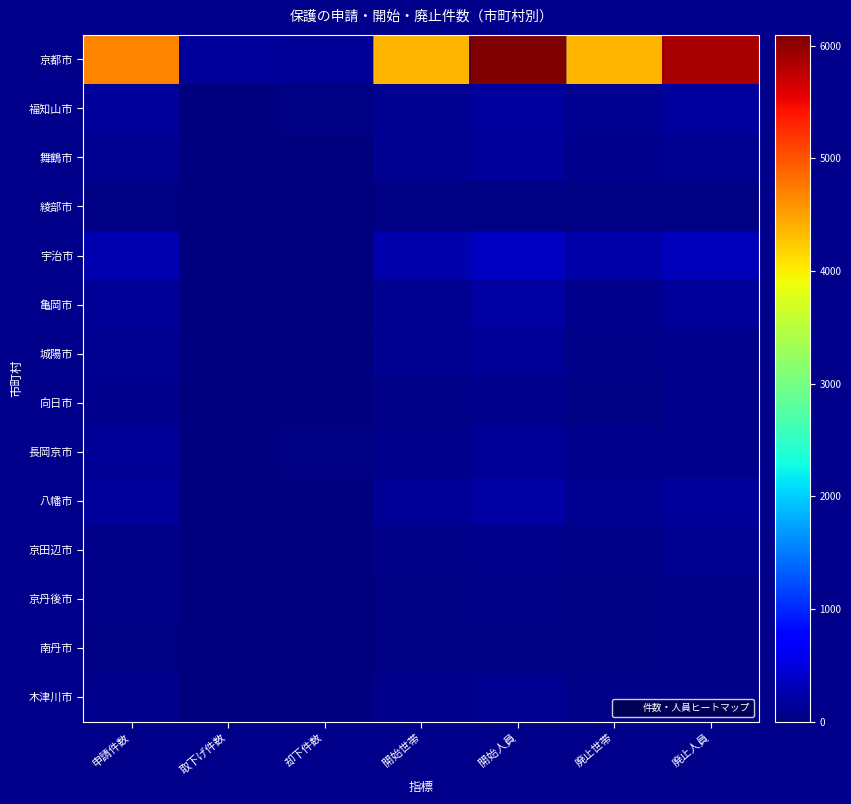

At which category is the sum across all series the highest?

開始人員